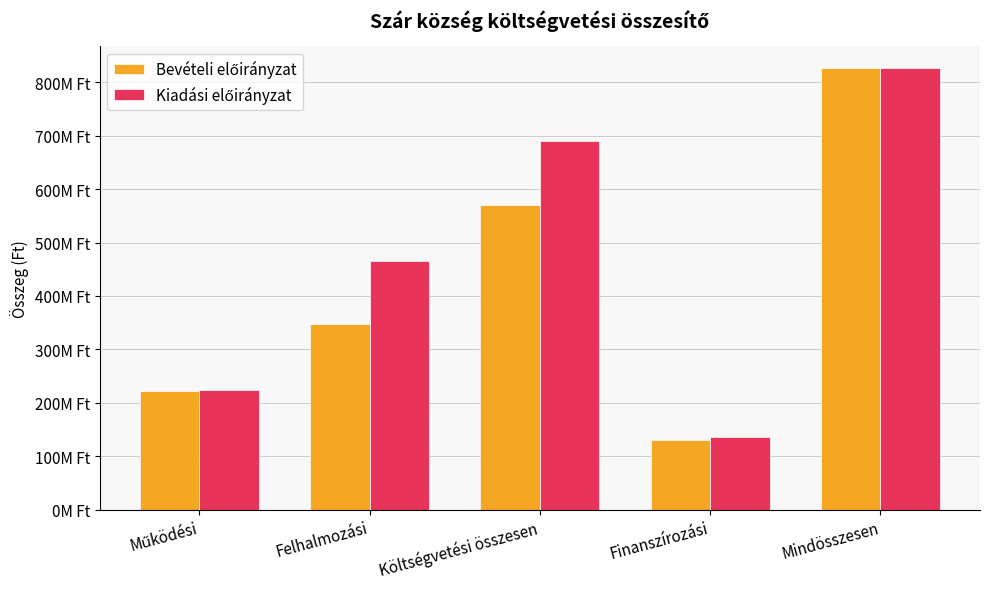

Are the bars grouped side by side (vs. stacked)?

Yes